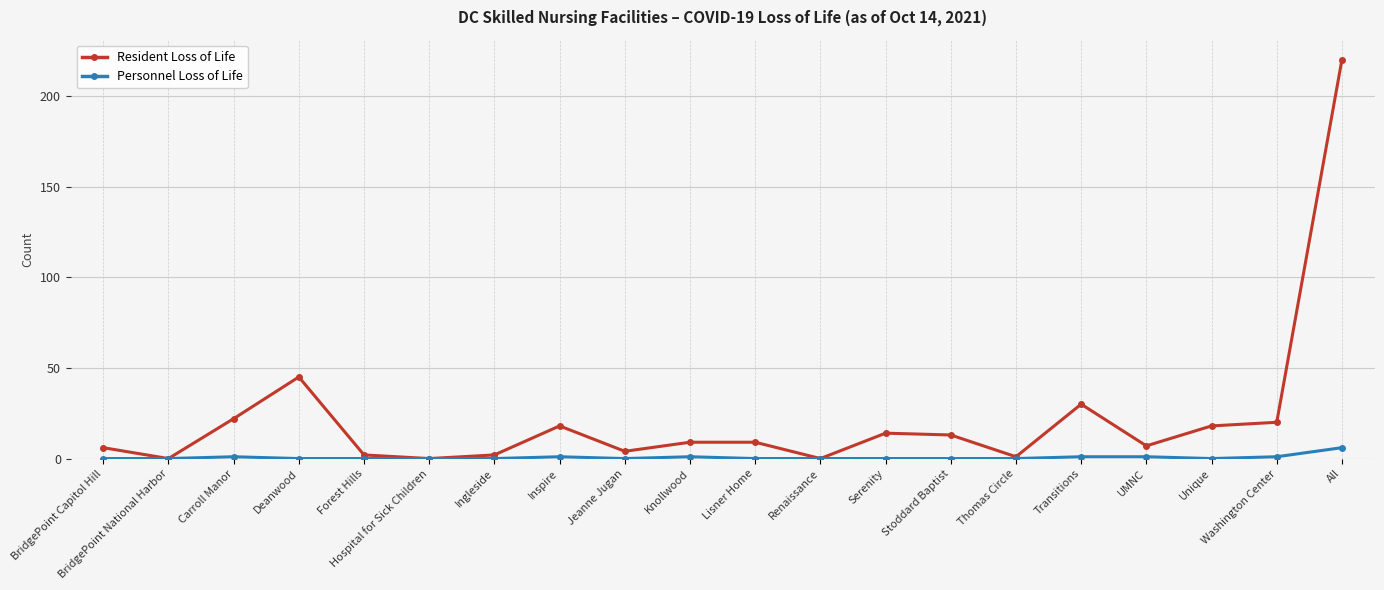

What is the label of the 1st point from the right?

All